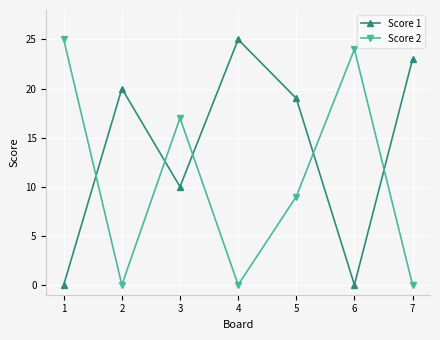

Reading left to right, extract all data points from this chart.

Score 1: 0	20	10	25	19	0	23
Score 2: 25	0	17	0	9	24	0